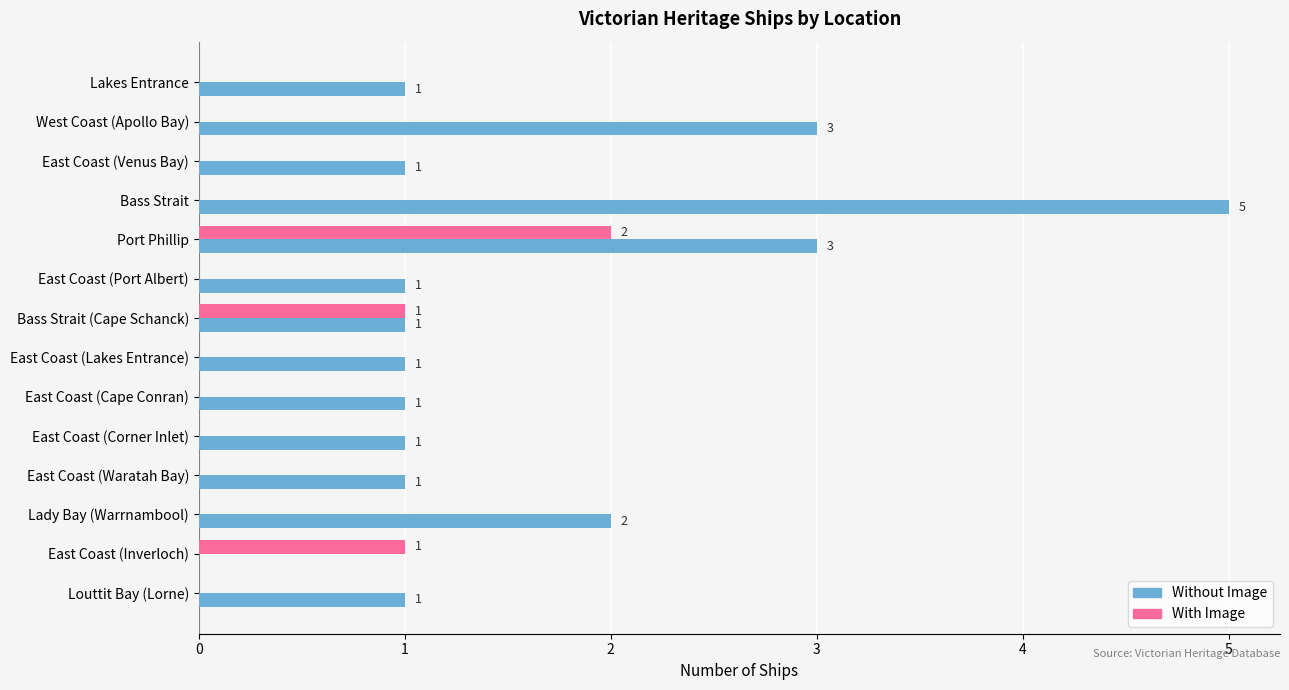

The value of Without Image at Lakes Entrance is 1. True or false?

True